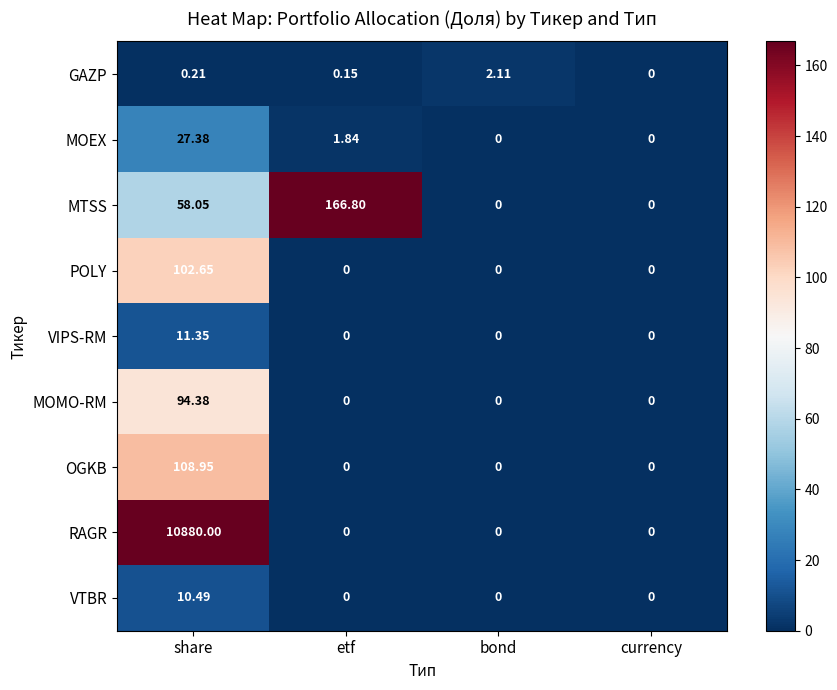

Is the value of OGKB at currency greater than the value of RAGR at share?

No